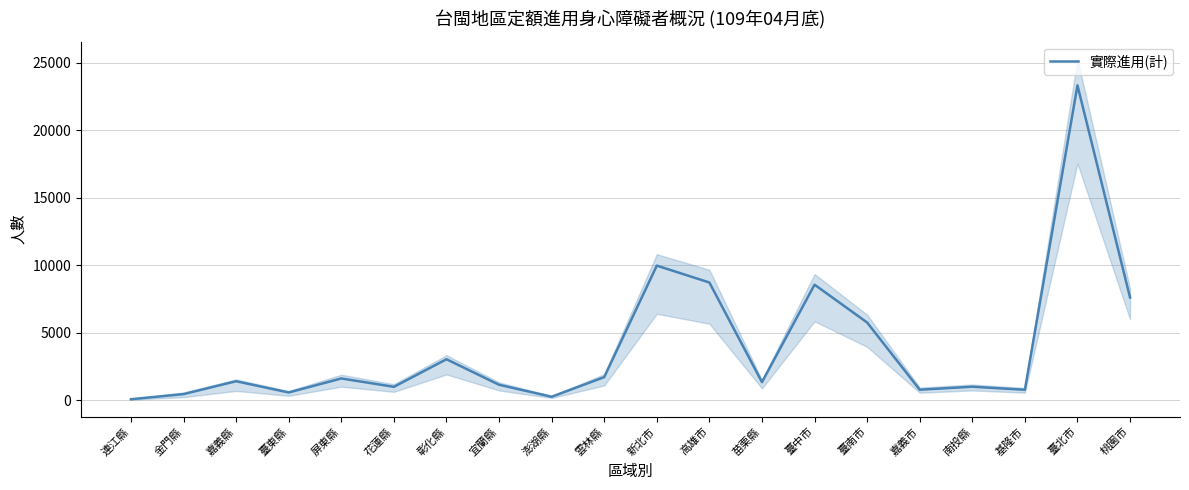

Rank the categories by value from highest to lowest.

臺北市, 新北市, 高雄市, 臺中市, 桃園市, 臺南市, 彰化縣, 雲林縣, 屏東縣, 嘉義縣, 苗栗縣, 宜蘭縣, 南投縣, 花蓮縣, 嘉義市, 基隆市, 臺東縣, 金門縣, 澎湖縣, 連江縣